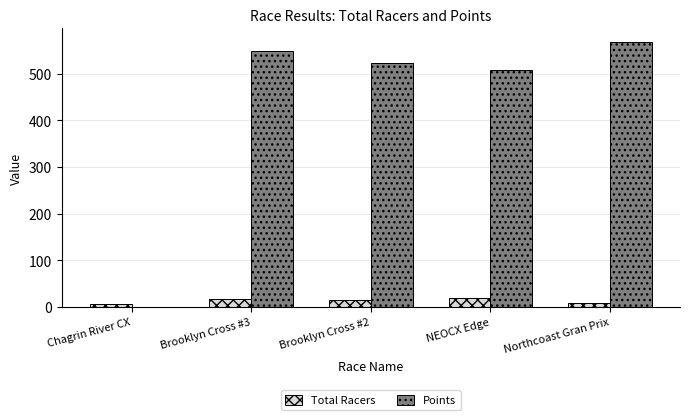

What is the average value of the Total Racers series?

13.0